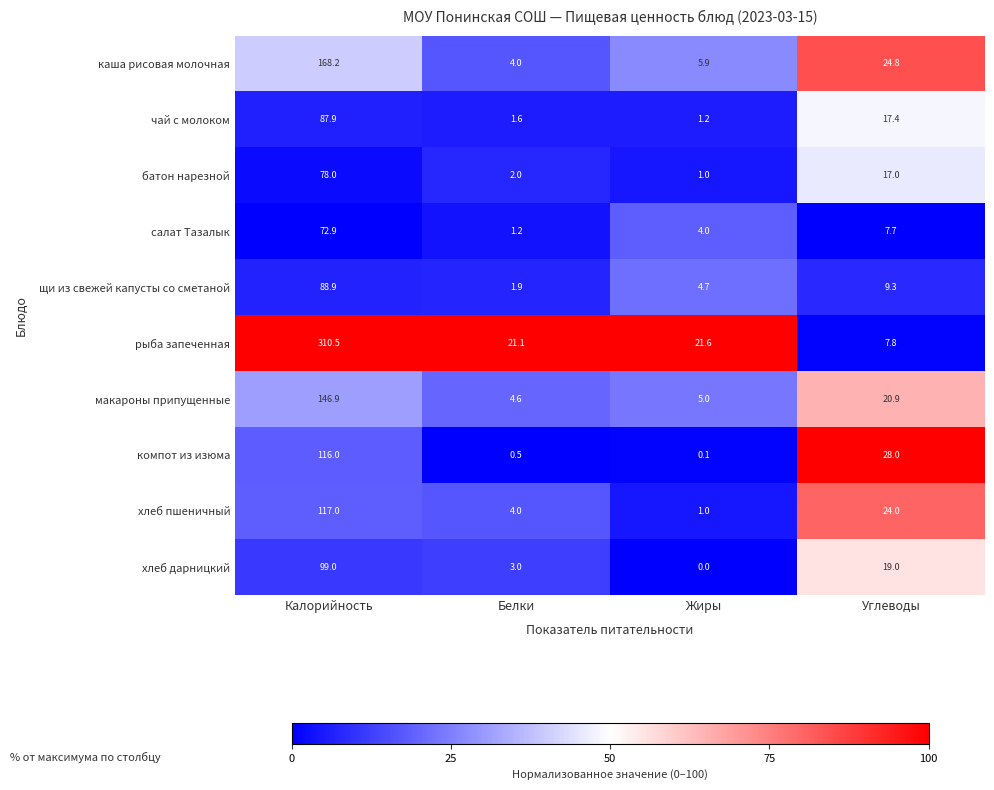

What is the total value across all series at Углеводы?

175.9